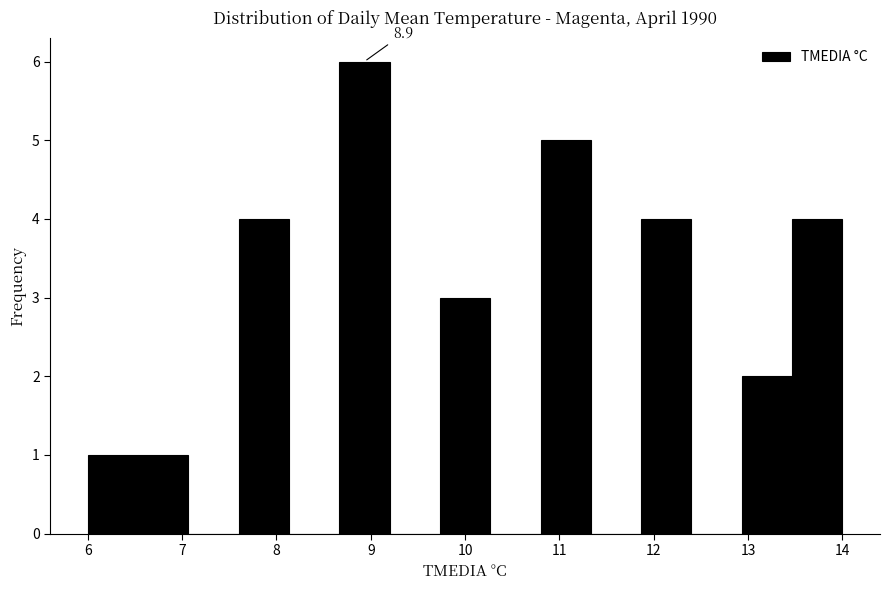

Over which range of the x-axis is the bar tallest?

8.7 to 9.2